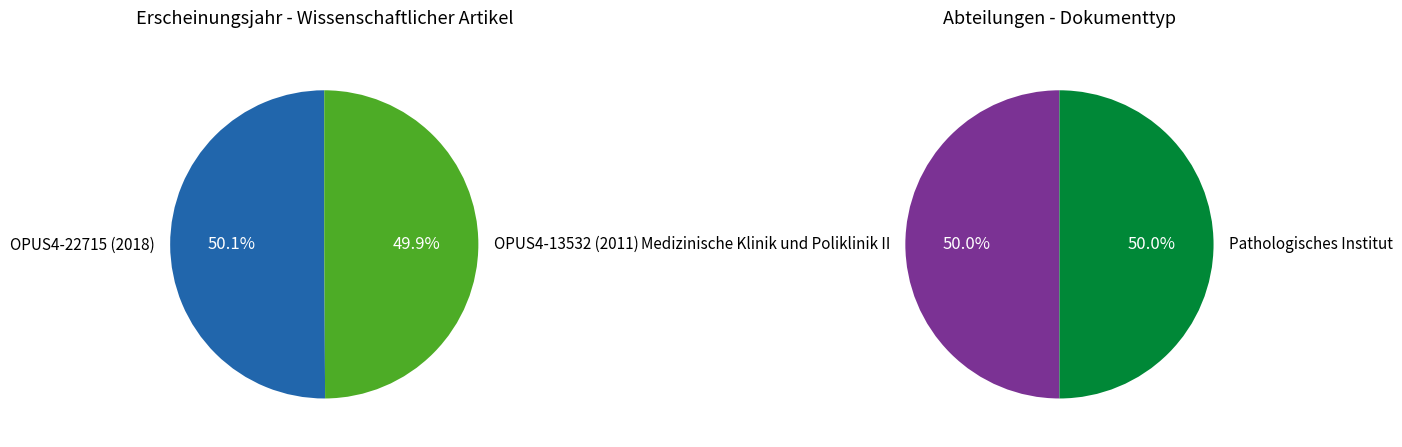

What portion of the pie excludes OPUS4-22715 (2018)?

49.9%